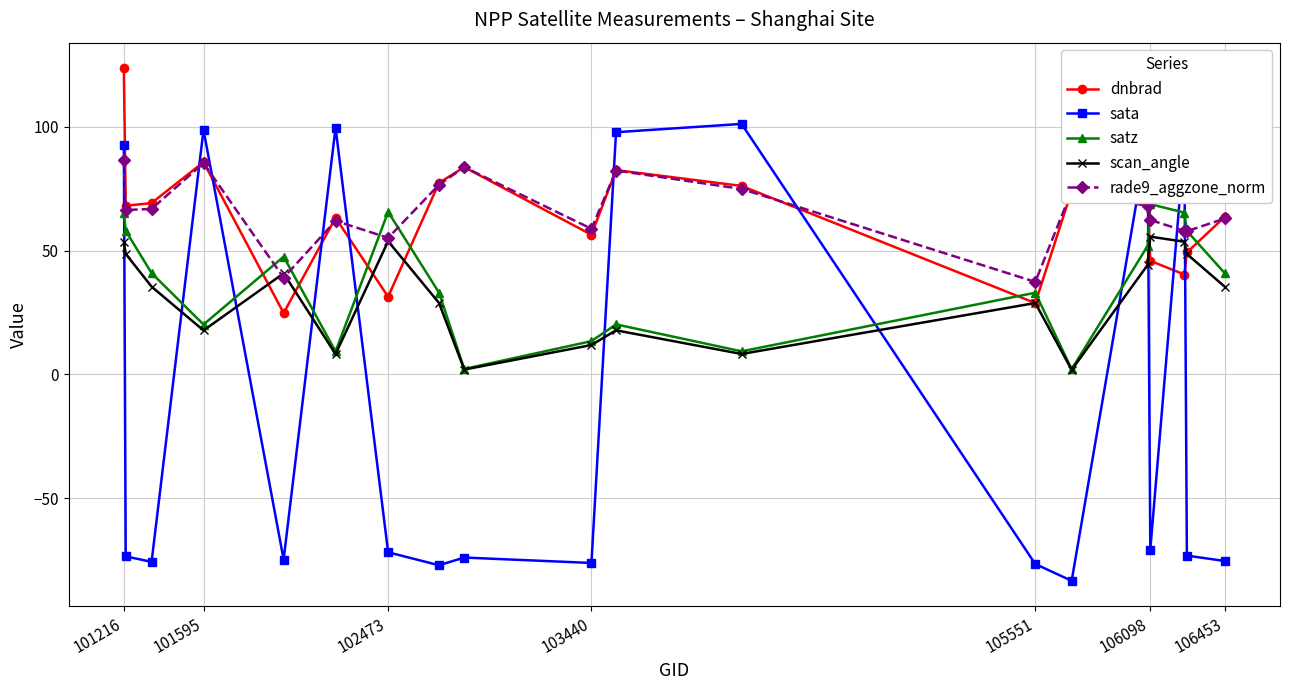

What is the value of the scan_angle point at the 6th from the left?

8.2